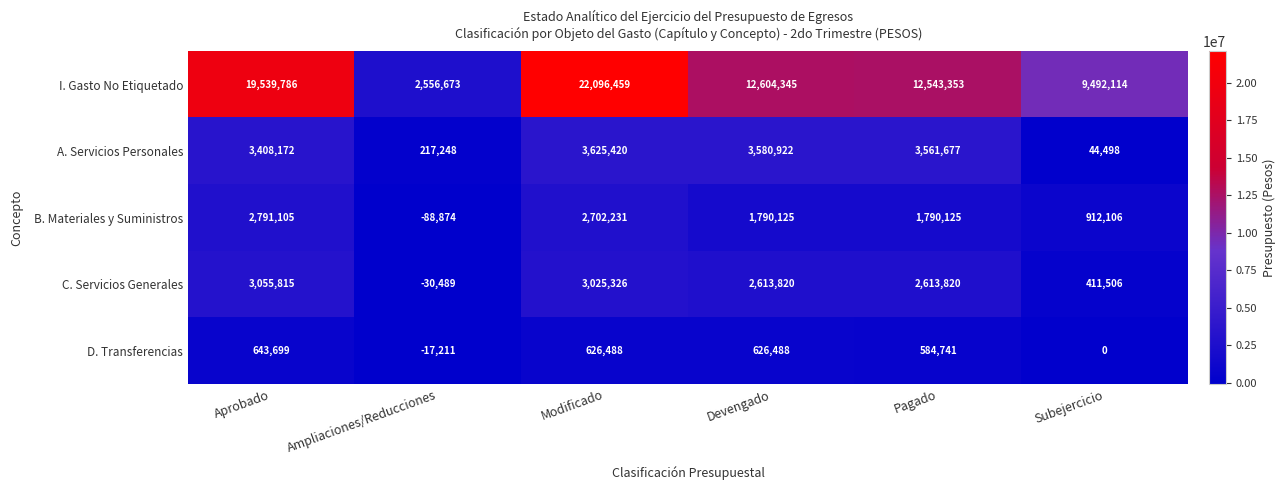

How many negative values does the B. Materiales y Suministros series have?

1